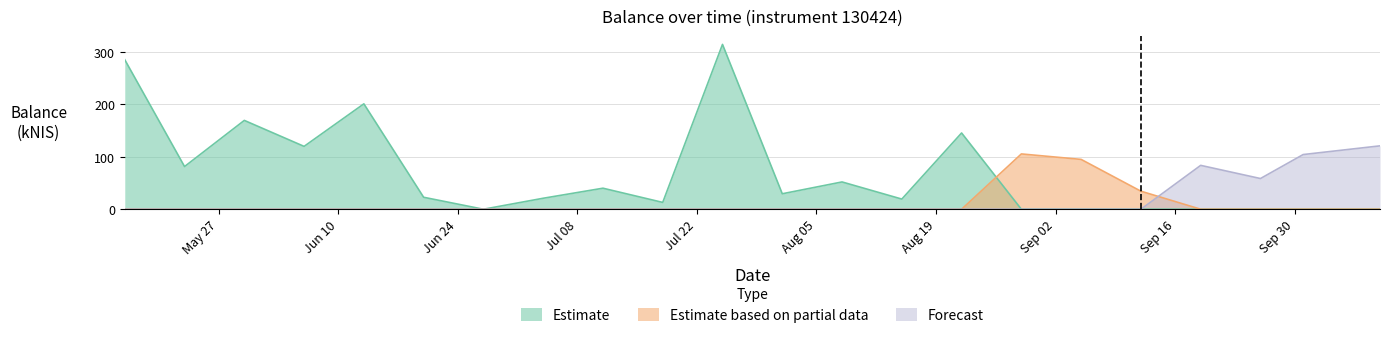

Reading right to left, what are all the values shown in this chart?

Estimate: 2024-10-10=0.0	2024-10-01=0.0	2024-09-26=0.0	2024-09-19=0.0	2024-09-12=0.0	2024-09-05=0.0	2024-08-29=0.0	2024-08-22=145.5	2024-08-15=19.4	2024-08-08=52.1	2024-08-01=29.5	2024-07-25=314.6	2024-07-18=13.0	2024-07-11=40.1	2024-07-04=20.9	2024-06-27=0.0	2024-06-20=22.8	2024-06-13=201.2	2024-06-06=120.0	2024-05-30=169.5	2024-05-23=81.5	2024-05-16=285.4
Estimate based on partial data: 2024-10-10=0.0	2024-10-01=0.0	2024-09-26=0.0	2024-09-19=0.0	2024-09-12=34.4	2024-09-05=95.1	2024-08-29=105.6	2024-08-22=0.0	2024-08-15=0.0	2024-08-08=0.0	2024-08-01=0.0	2024-07-25=0.0	2024-07-18=0.0	2024-07-11=0.0	2024-07-04=0.0	2024-06-27=0.0	2024-06-20=0.0	2024-06-13=0.0	2024-06-06=0.0	2024-05-30=0.0	2024-05-23=0.0	2024-05-16=0.0
Forecast: 2024-10-10=121.0	2024-10-01=104.4	2024-09-26=58.6	2024-09-19=83.7	2024-09-12=0.0	2024-09-05=0.0	2024-08-29=0.0	2024-08-22=0.0	2024-08-15=0.0	2024-08-08=0.0	2024-08-01=0.0	2024-07-25=0.0	2024-07-18=0.0	2024-07-11=0.0	2024-07-04=0.0	2024-06-27=0.0	2024-06-20=0.0	2024-06-13=0.0	2024-06-06=0.0	2024-05-30=0.0	2024-05-23=0.0	2024-05-16=0.0